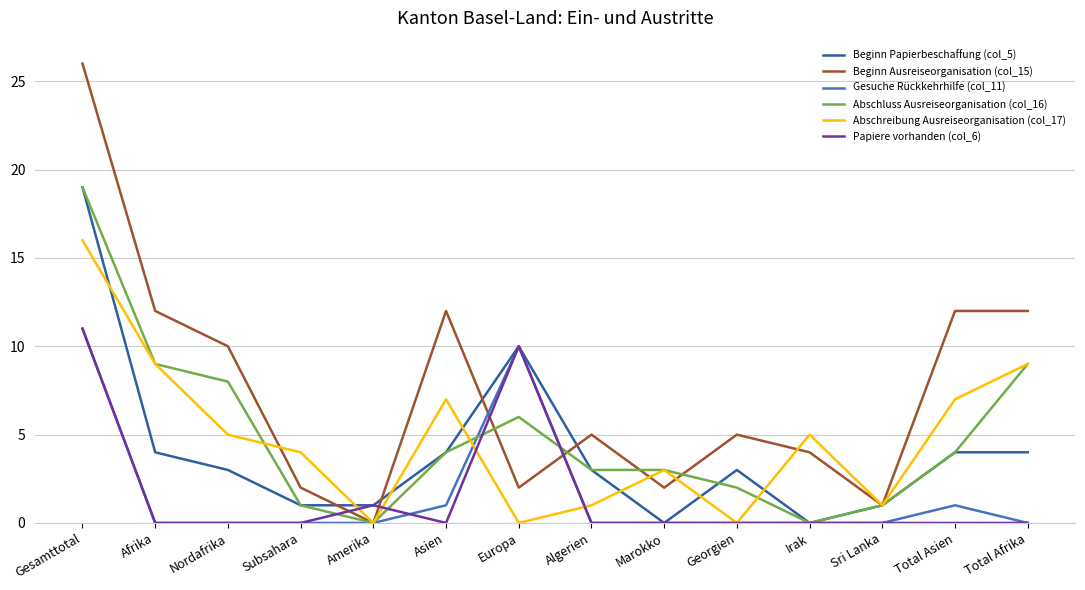

True or false: Papiere vorhanden (col_6) has a value of -7 at Subsahara.

False